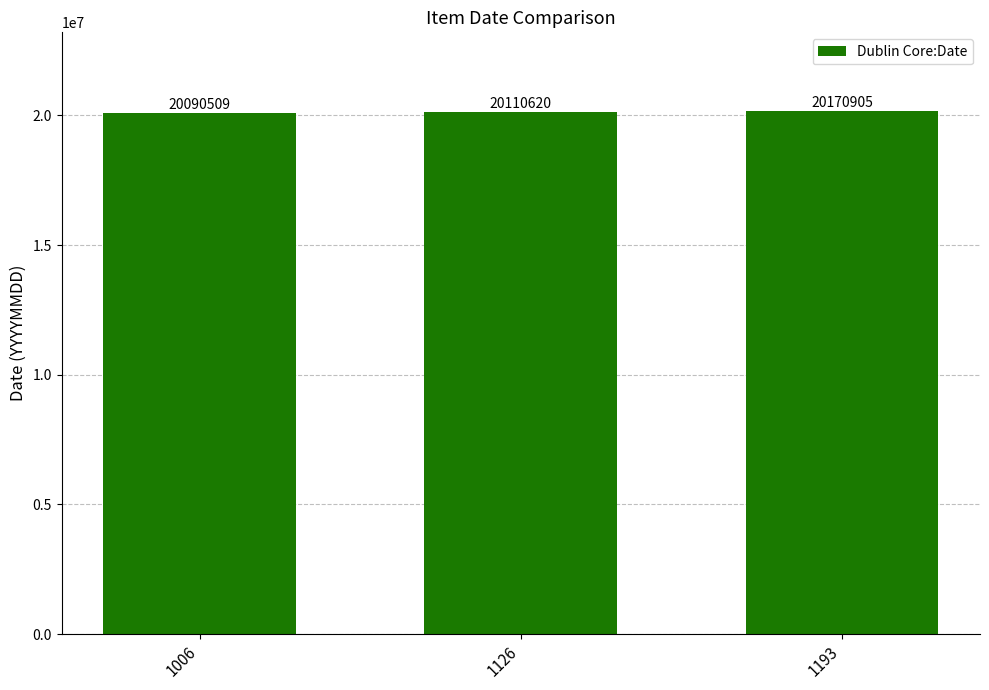

The chart shows a value of 20110620 at 1126. True or false?

True